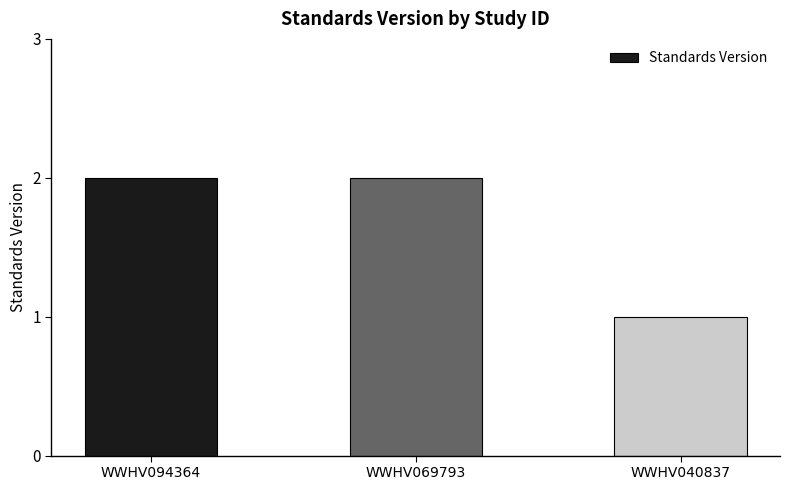

The value at WWHV094364 is 2. True or false?

True